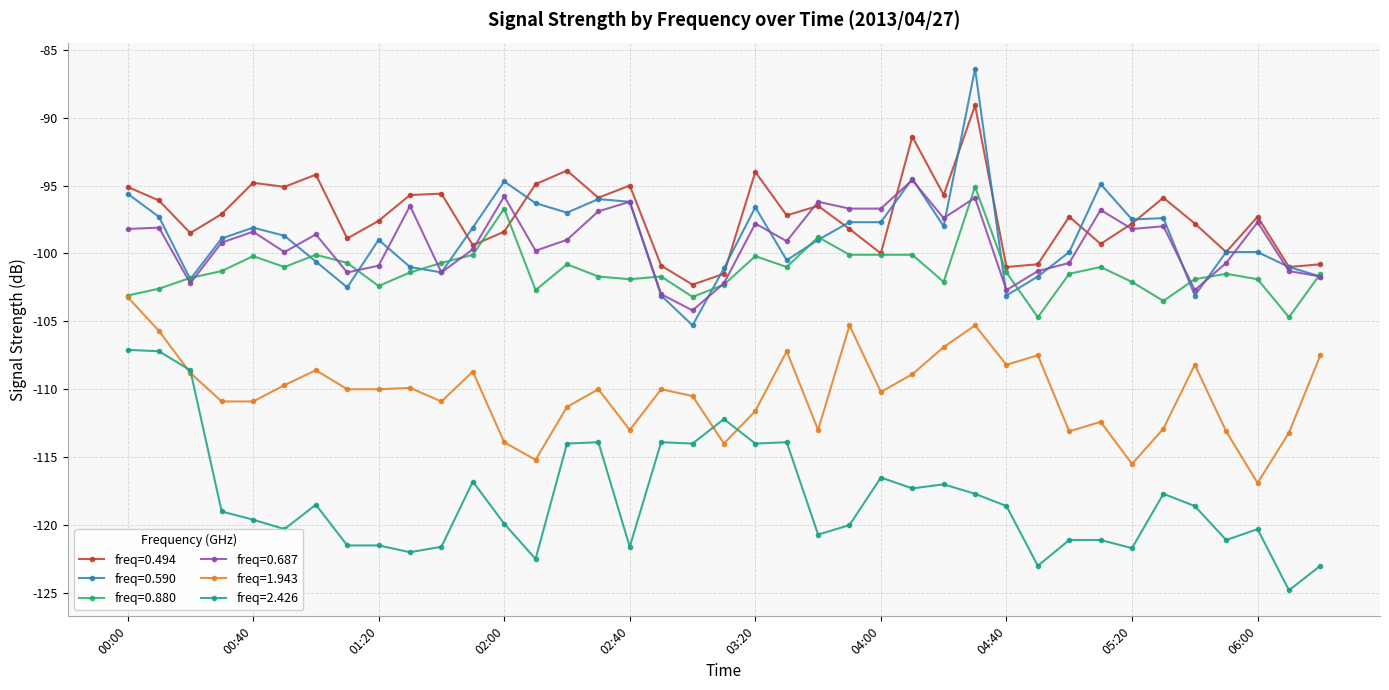

Count the number of data series in this chart.

6